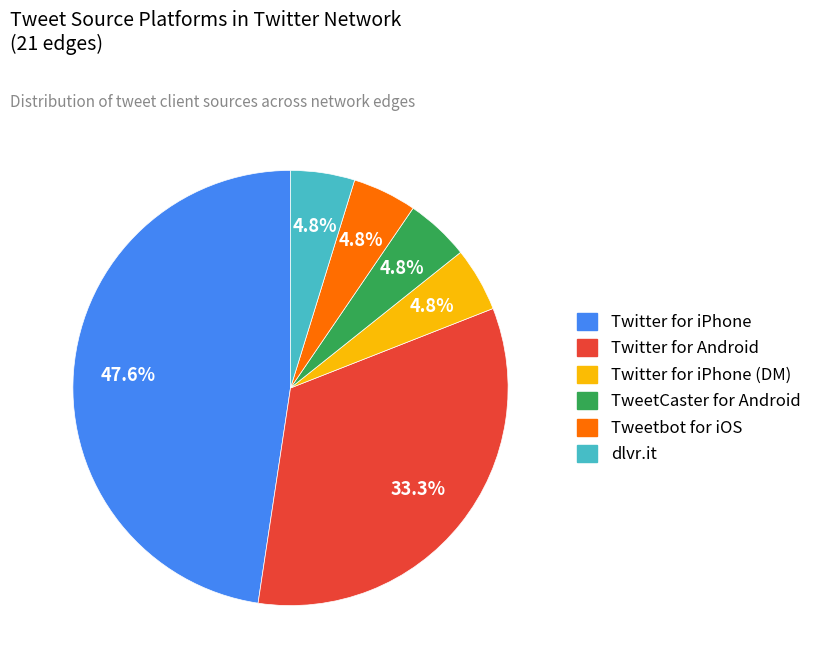

Is there a majority slice in this chart?

No